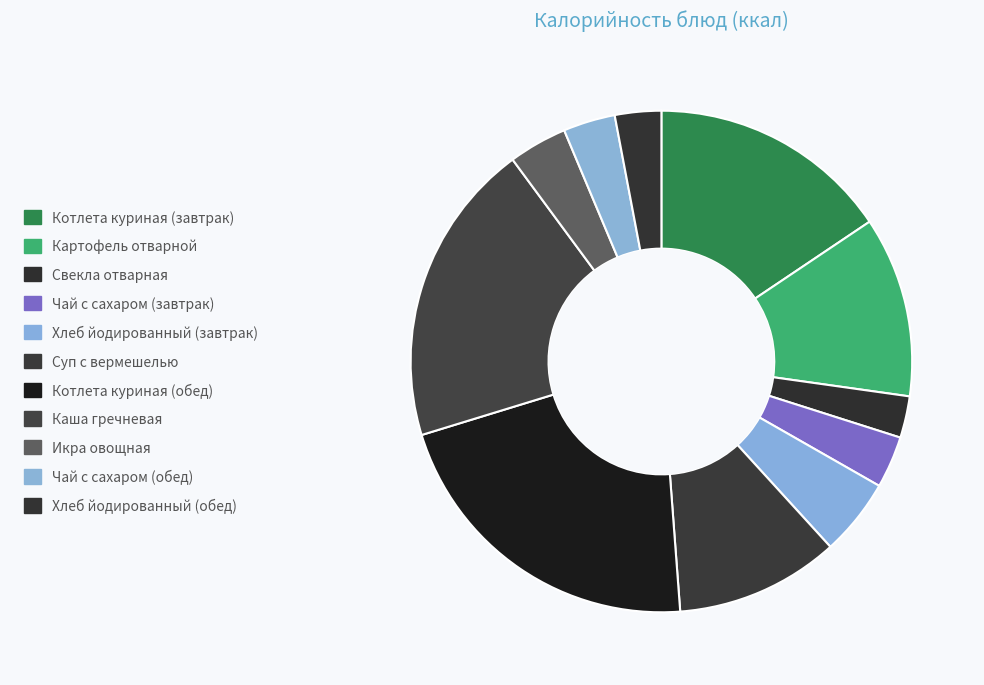

Does any single category account for the majority?

No